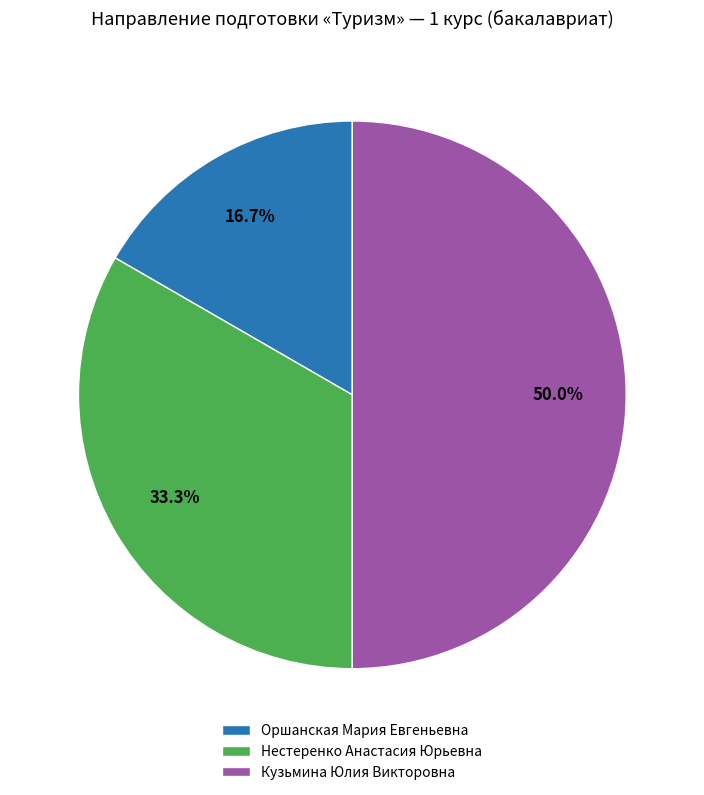

To the nearest percent, what percentage of the pie is Нестеренко Анастасия Юрьевна?

33%